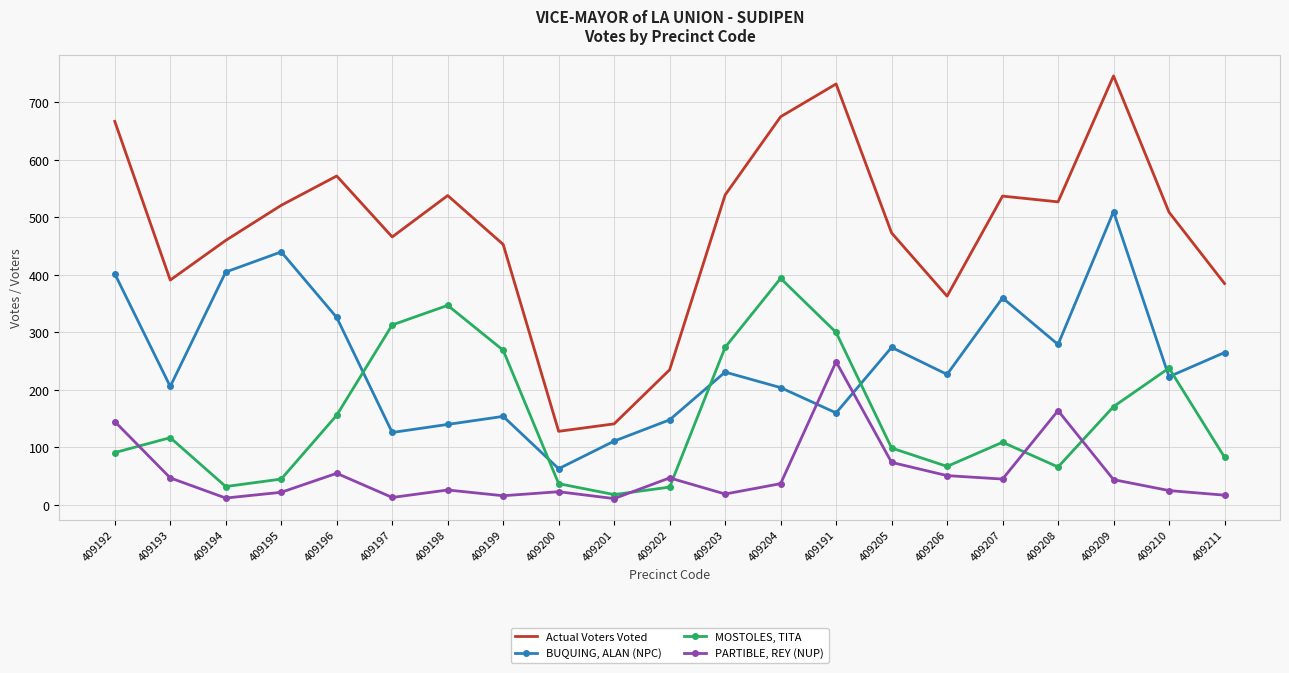

What is the greatest value displayed?

746